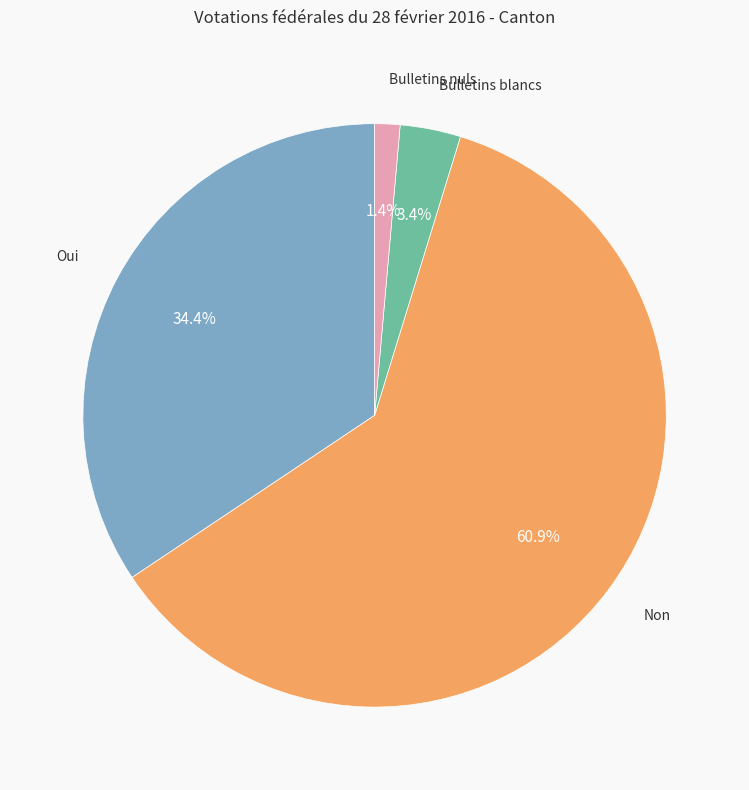

Rank the categories by value from highest to lowest.

Non, Oui, Bulletins blancs, Bulletins nuls